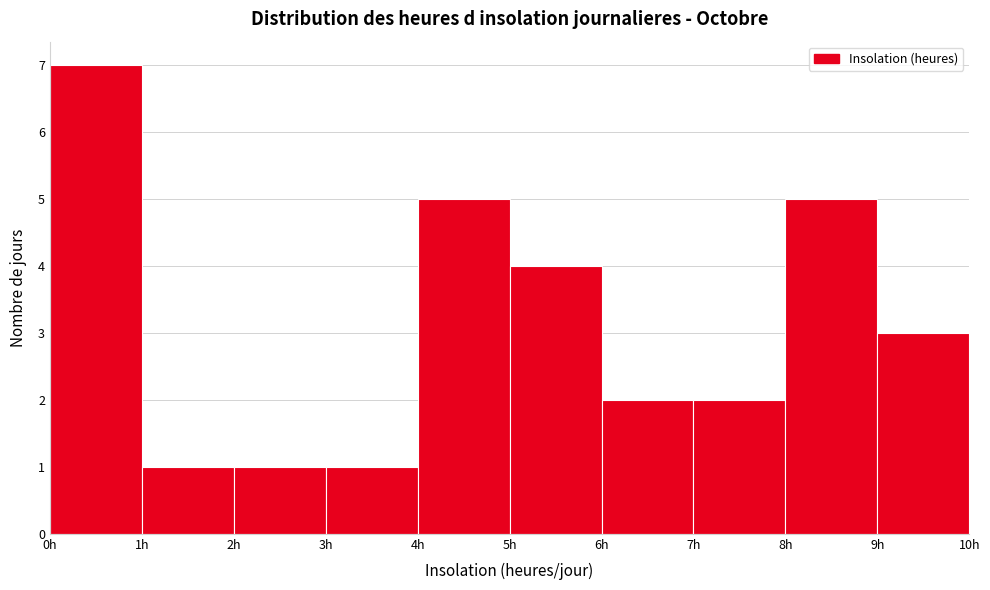

What is the height of the bar covering 9 to 10 on the x-axis? The values are not printed on the chart, so give them approximately, as read against the axis.

3